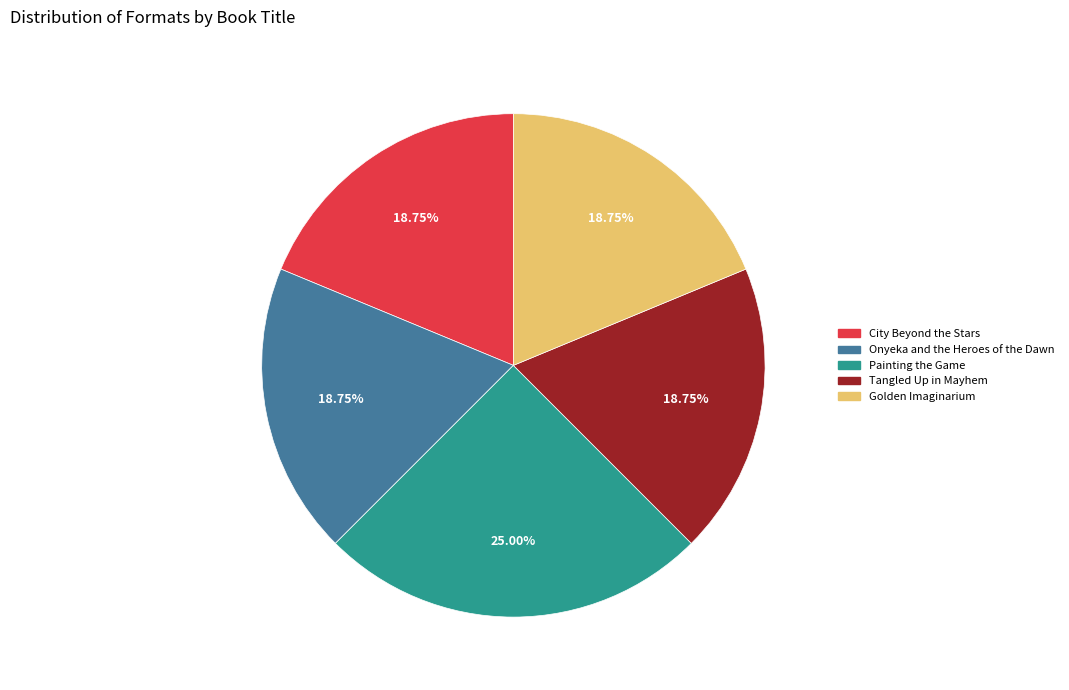

True or false: Painting the Game accounts for 31% of the total.

False